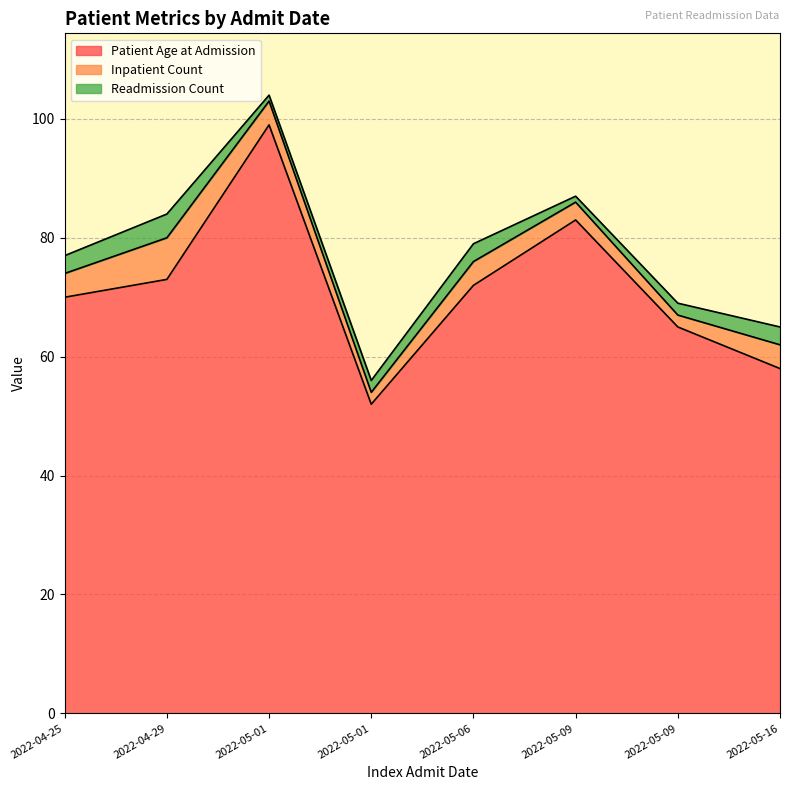

True or false: Patient Age at Admission and Readmission Count cross at least once.

False